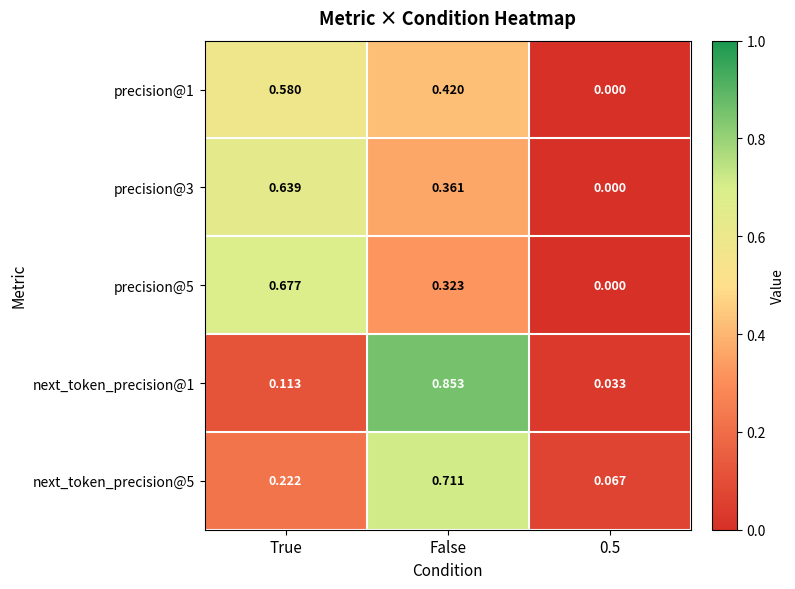

Which series has the widest spread of values?

next_token_precision@1